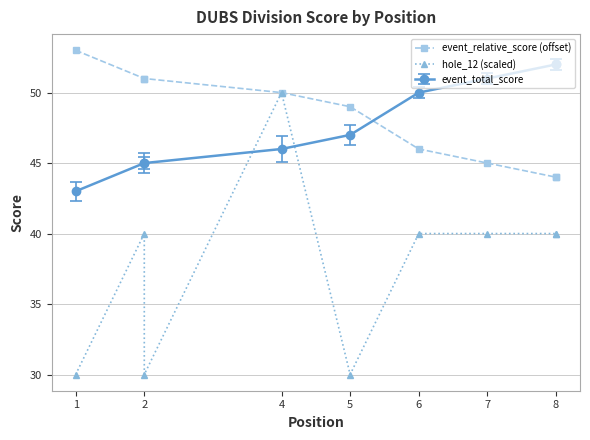

Which category has the highest value in the event_relative_score (offset) series?

1